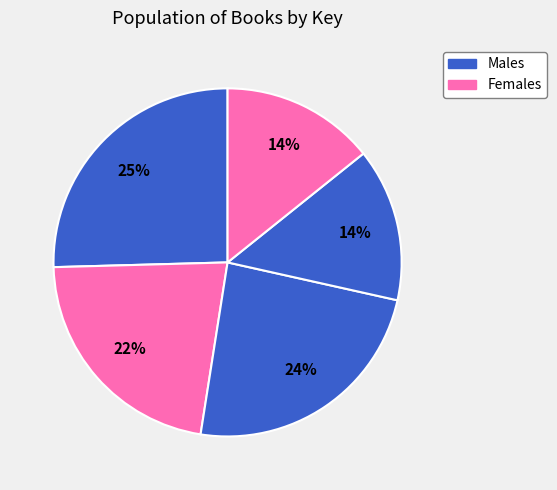

How many segments does this pie chart have?

5